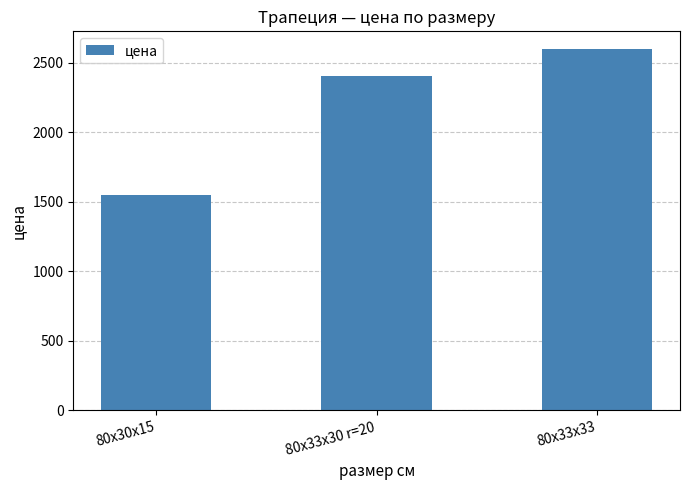

Approximately how many times larger is the value at 80х30х15 compared to 80х33х30 r=20?

0.6